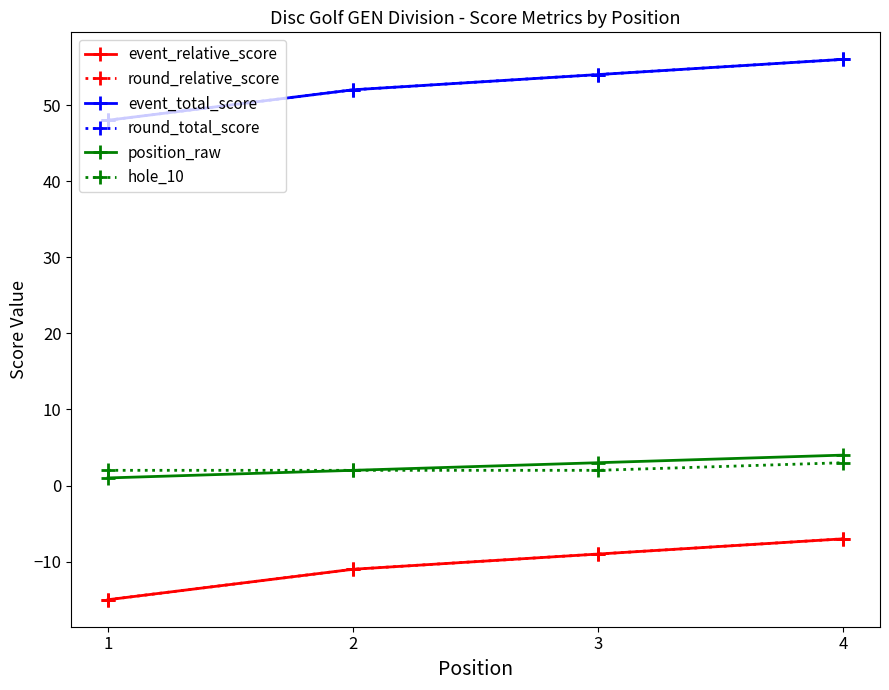

What is the value of the event_relative_score point at the 1st from the left?

-15